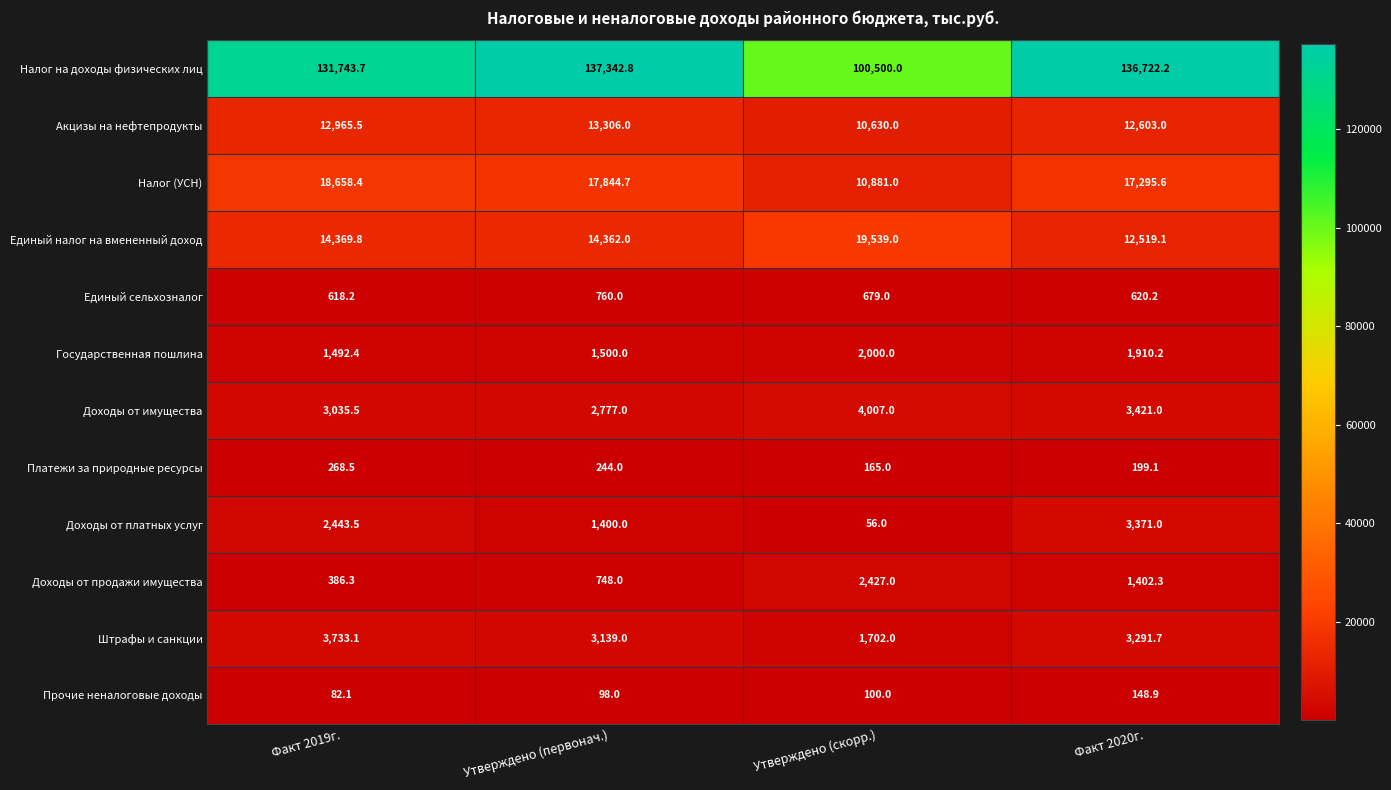

What is the difference between the second highest and minimum values in the Налог (УСН) series?

6963.7